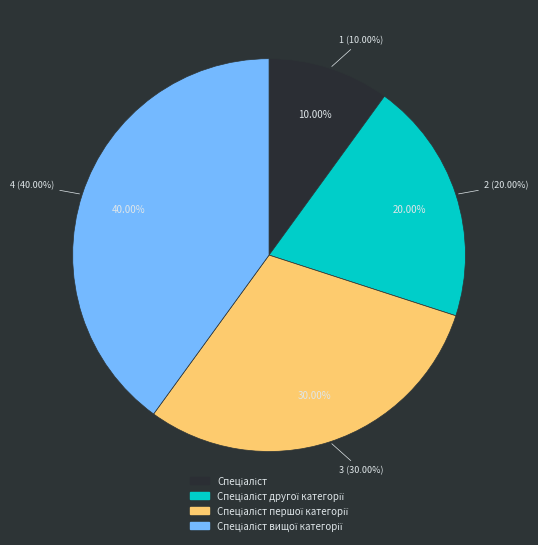

To the nearest percent, what portion does Спеціаліст represent?

10%